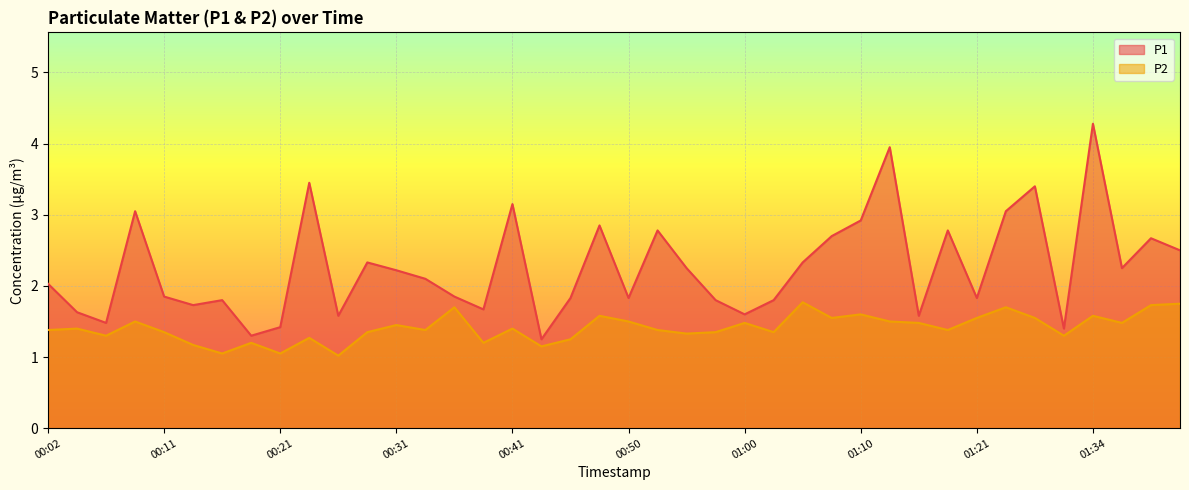

How many lines are shown in the chart?

2